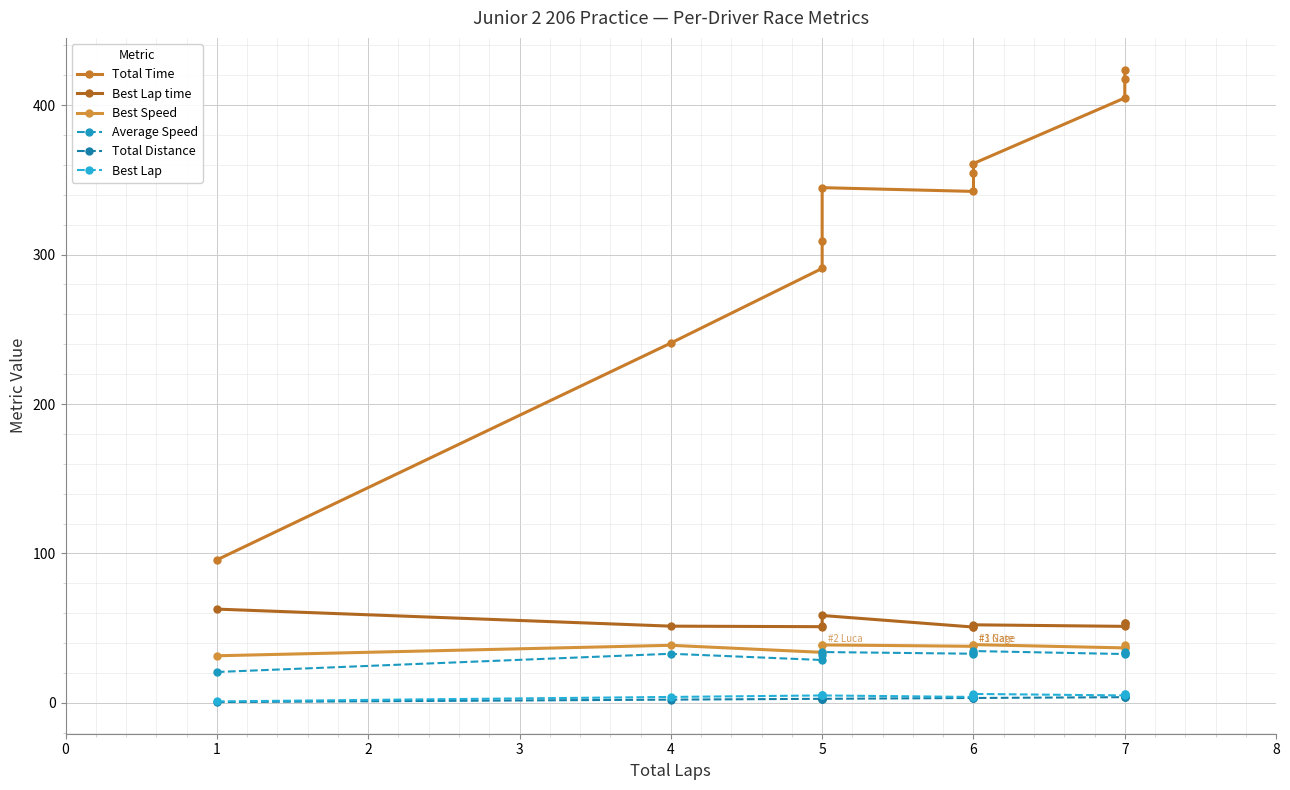

How many data points in Total Distance are above 3?

6